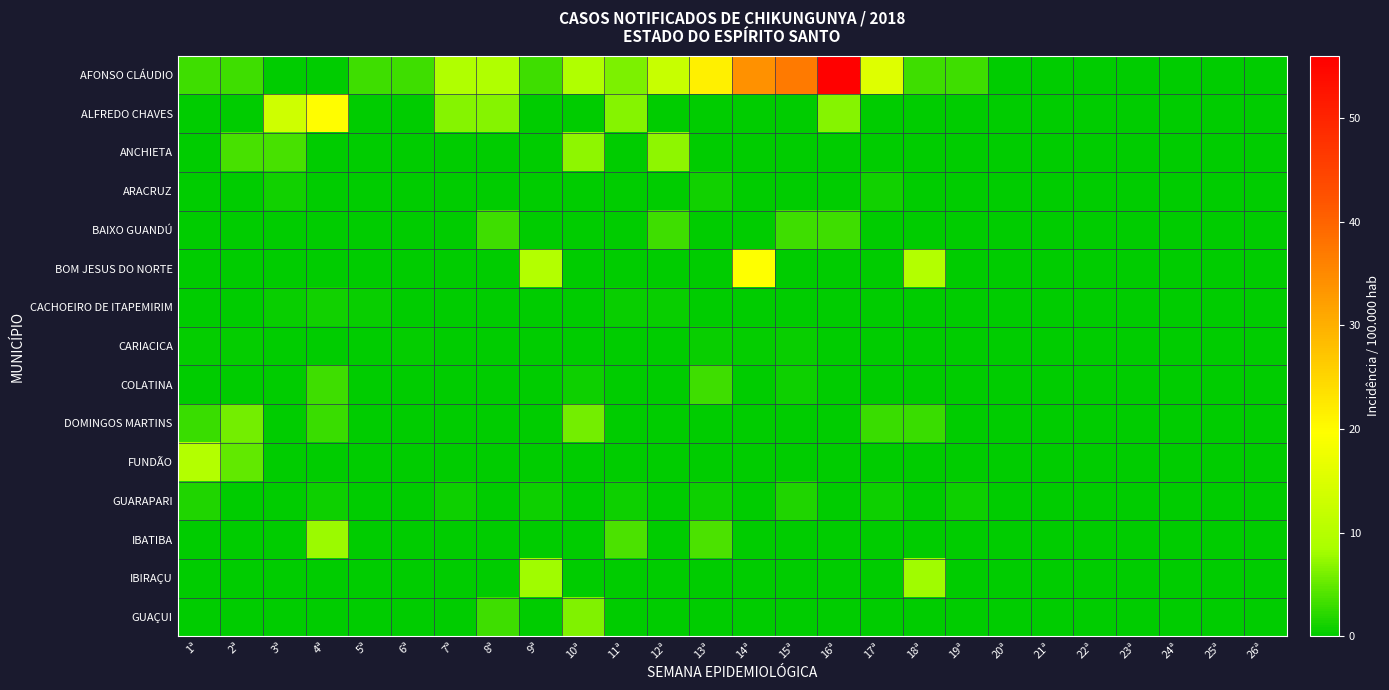

What is the greatest value displayed?

55.6